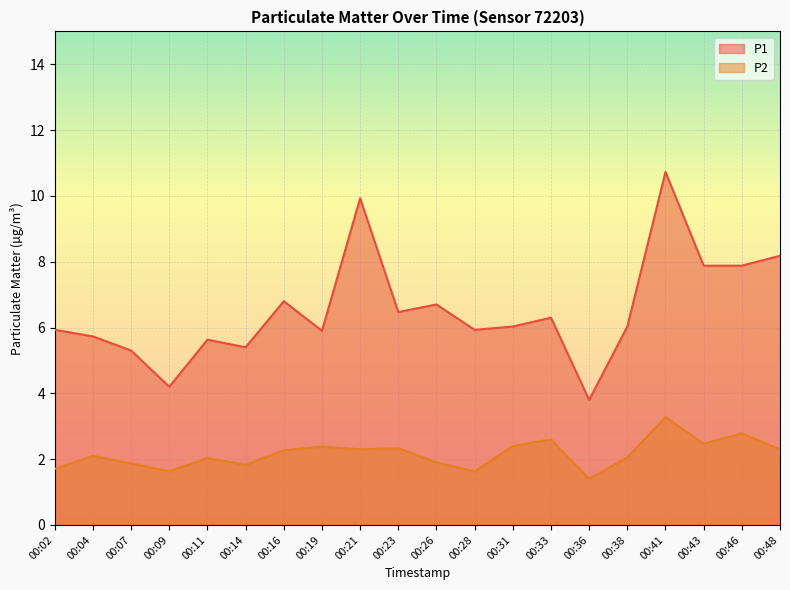

Reading left to right, transcribe all the data shown in this chart.

P1: 5.9	5.7	5.3	4.2	5.6	5.4	6.8	5.9	9.9	6.5	6.7	5.9	6.0	6.3	3.8	6.0	10.7	7.9	7.9	8.2
P2: 1.7	2.1	1.9	1.6	2.0	1.8	2.3	2.4	2.3	2.3	1.9	1.6	2.4	2.6	1.4	2.0	3.3	2.5	2.8	2.3